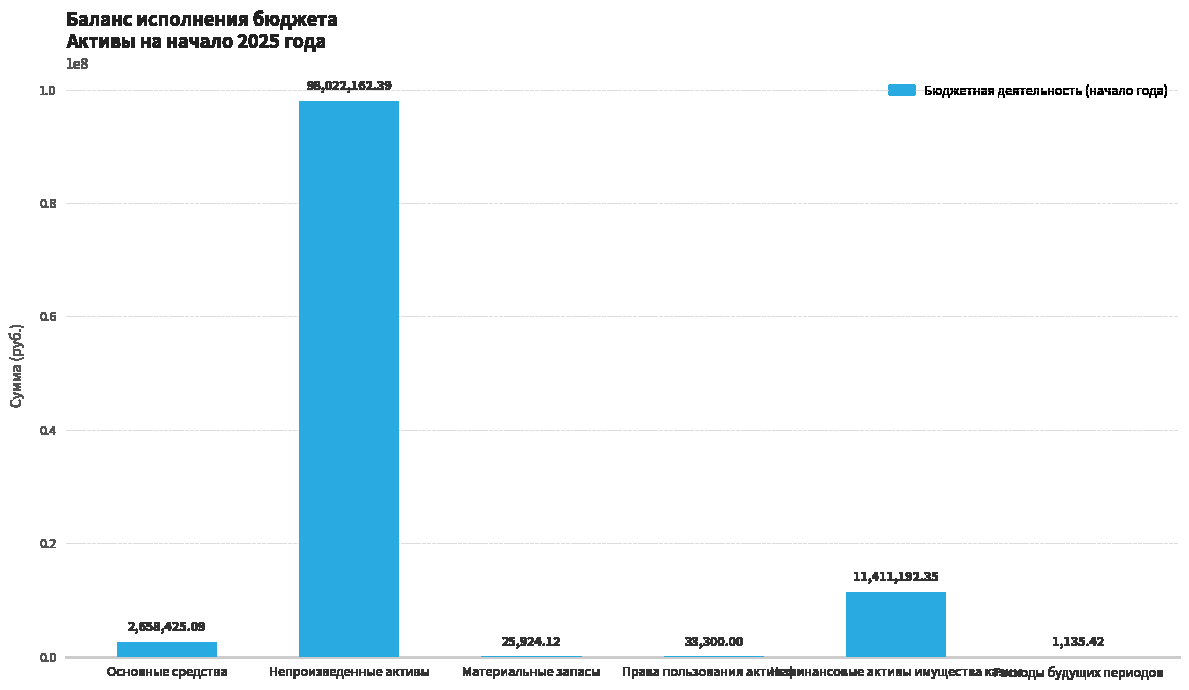

What is the change in value from Основные средства to Права пользования активами?

-2625125.1